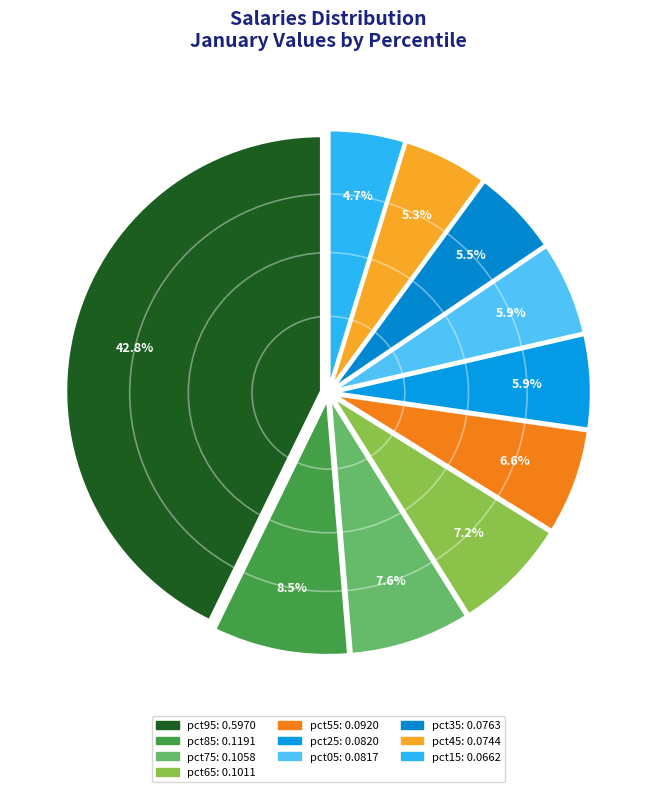

Count the number of slices in the pie.

10